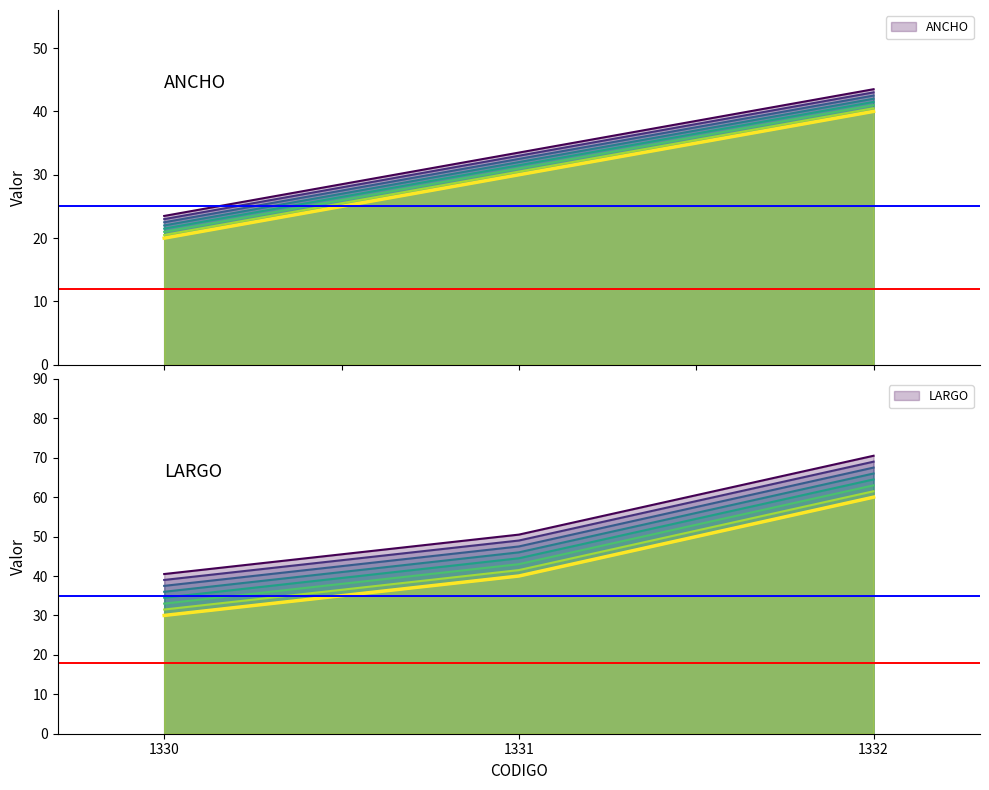

Reading right to left, transcribe all the data shown in this chart.

ANCHO_t0: 43.5	33.5	23.5
ANCHO: 40.0	30.0	20.0
LARGO: 60.0	40.0	30.0